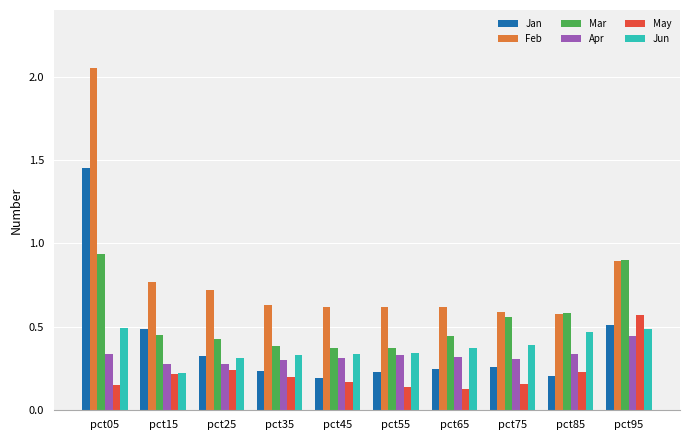

At which category is the sum across all series the highest?

pct05